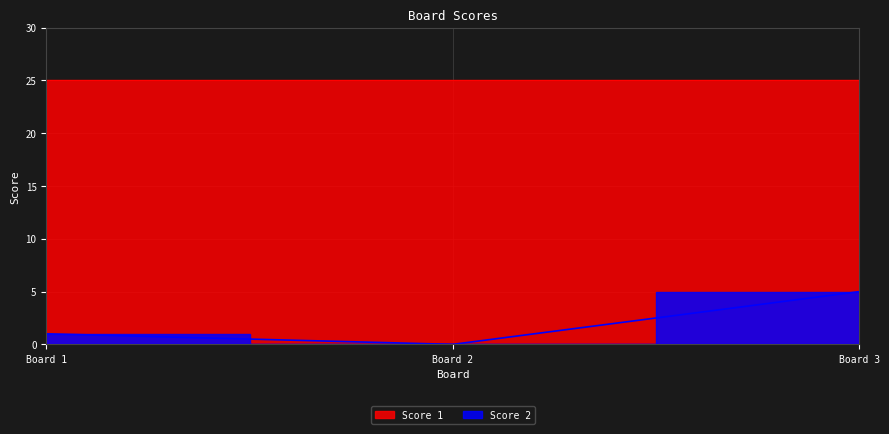

Is it true that the value at Board 3 is 5?

True